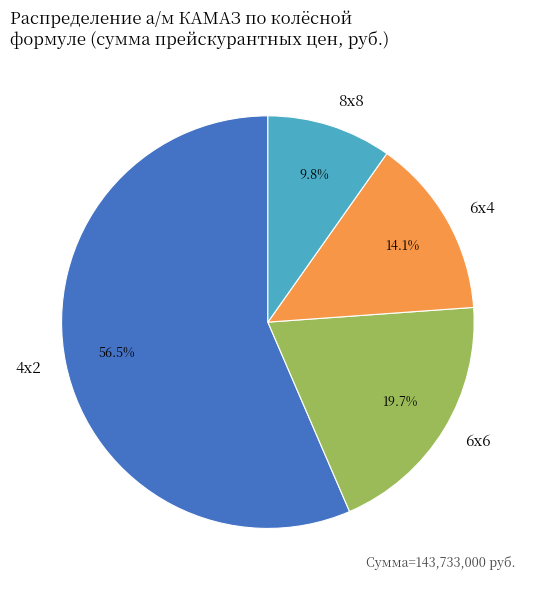

To the nearest percent, what is the difference between the largest and smallest slice percentages?

47%